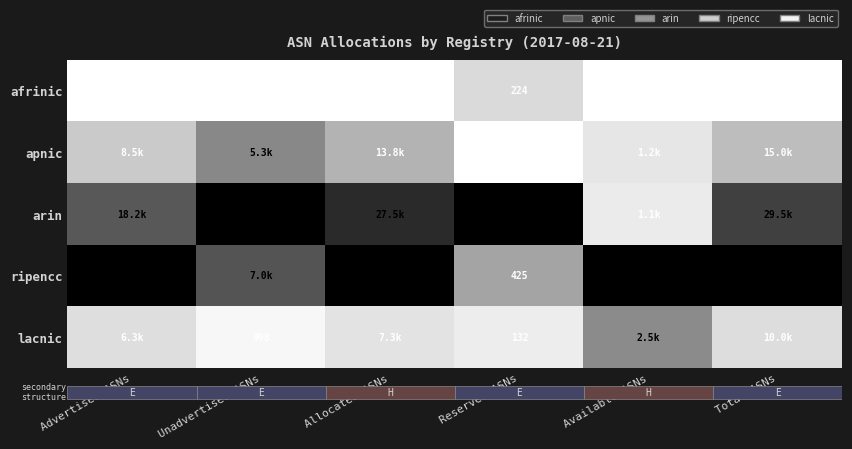

List the labels in order of afrinic value, smallest first.

Advertised ASNs, Unadvertised ASNs, Allocated ASNs, Available ASNs, Total ASNs, Reserved ASNs